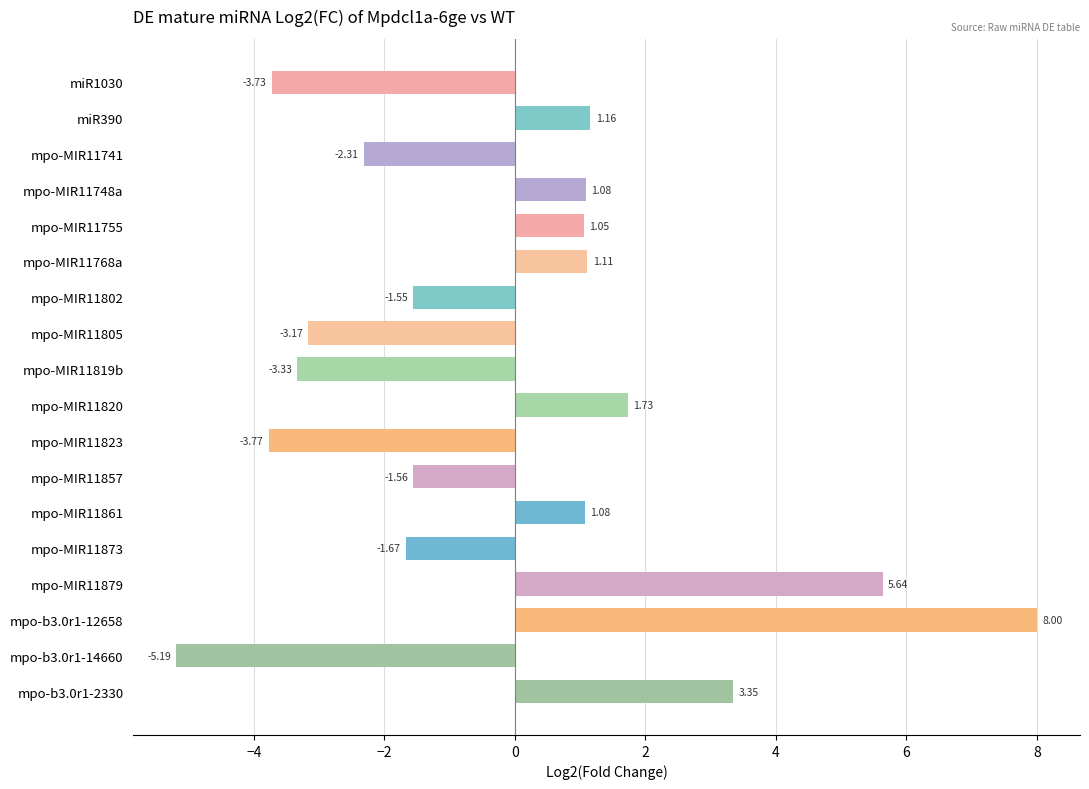

Count the number of data series in this chart.

1